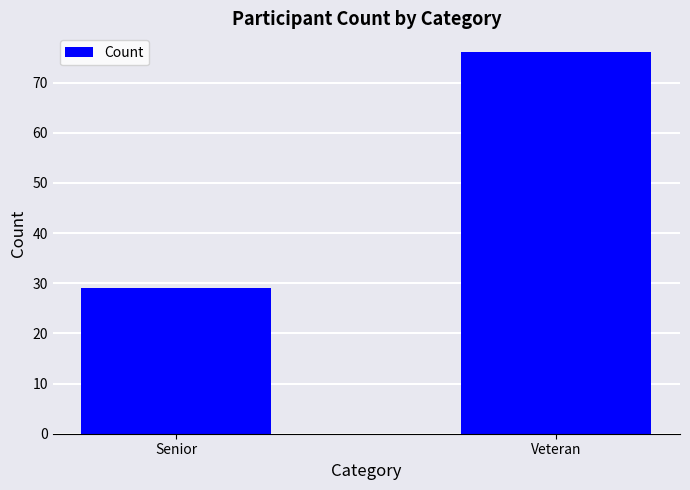

Which has a higher value, Senior or Veteran?

Veteran